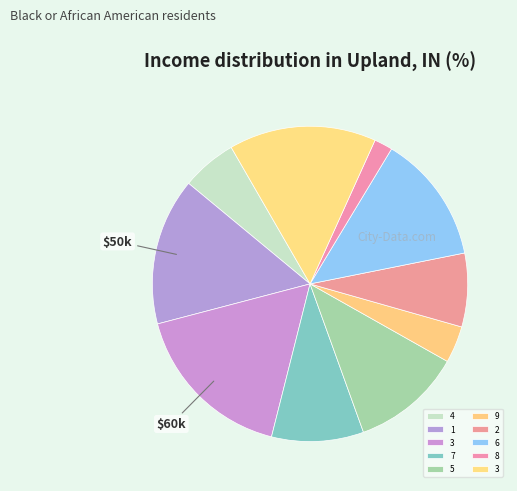

How many slices are in this pie chart?

10